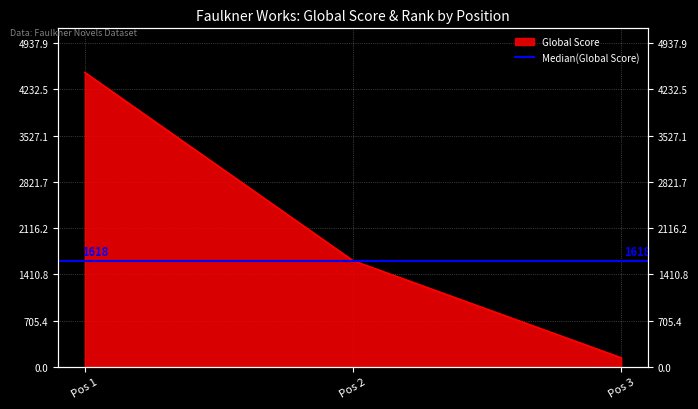

Reading right to left, what are all the values shown in this chart?

136	1618	4489